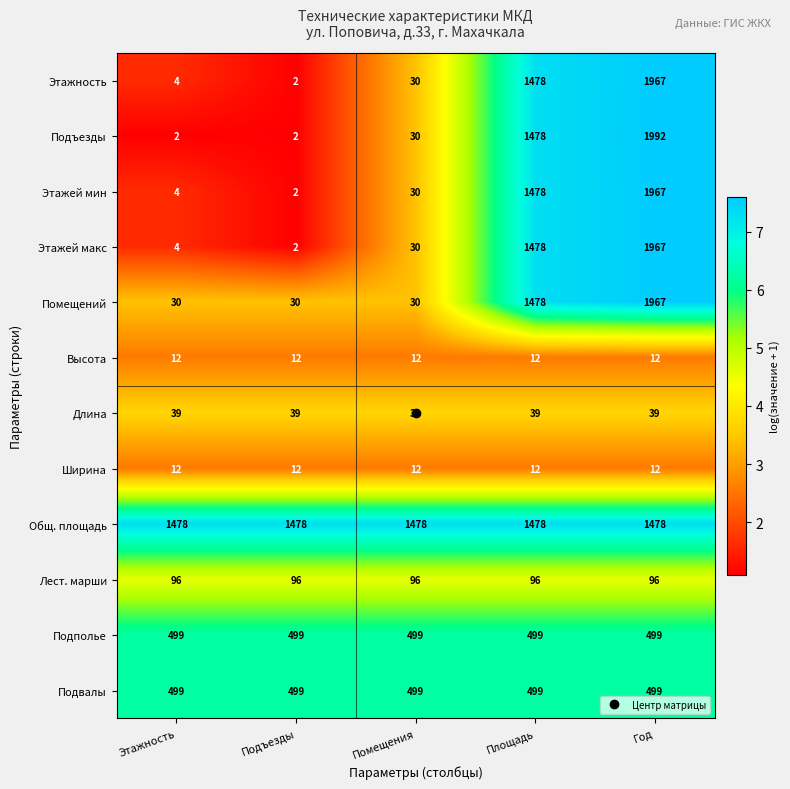

At which category is the sum across all series the highest?

Год